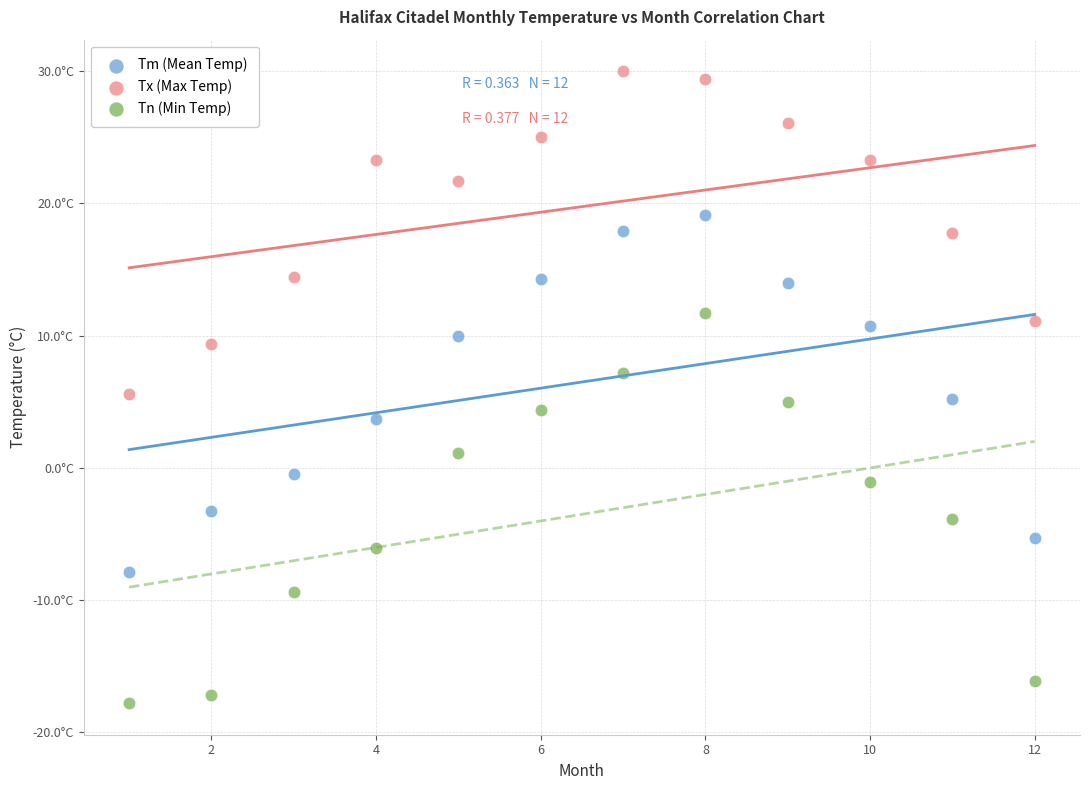

Which series contains the highest Y value?

Tx (Max Temp)